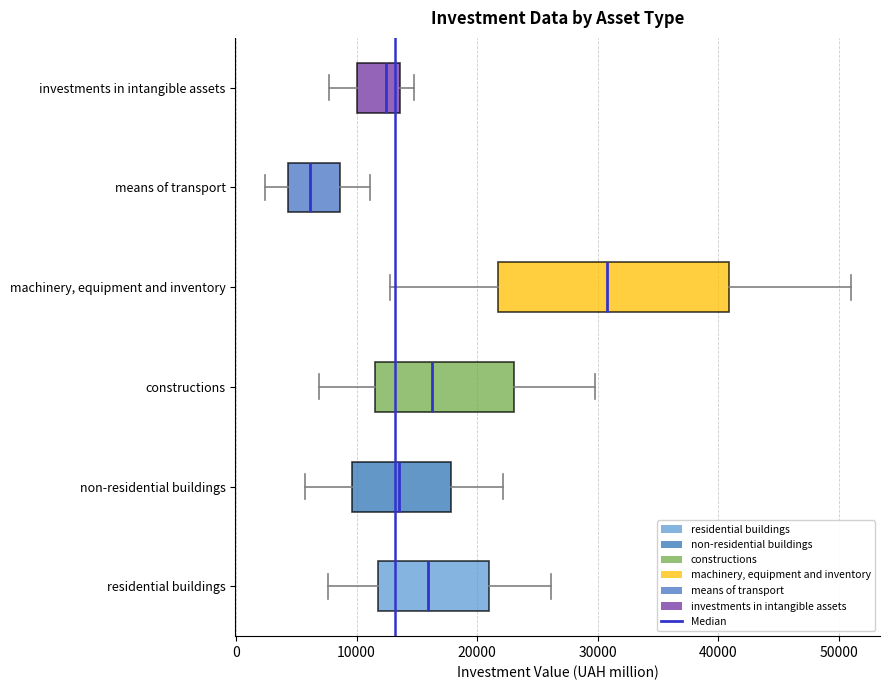

Where does the left whisker of the box for residential buildings end on the x-axis? The values are not printed on the chart, so give them approximately, as read against the axis.

8000